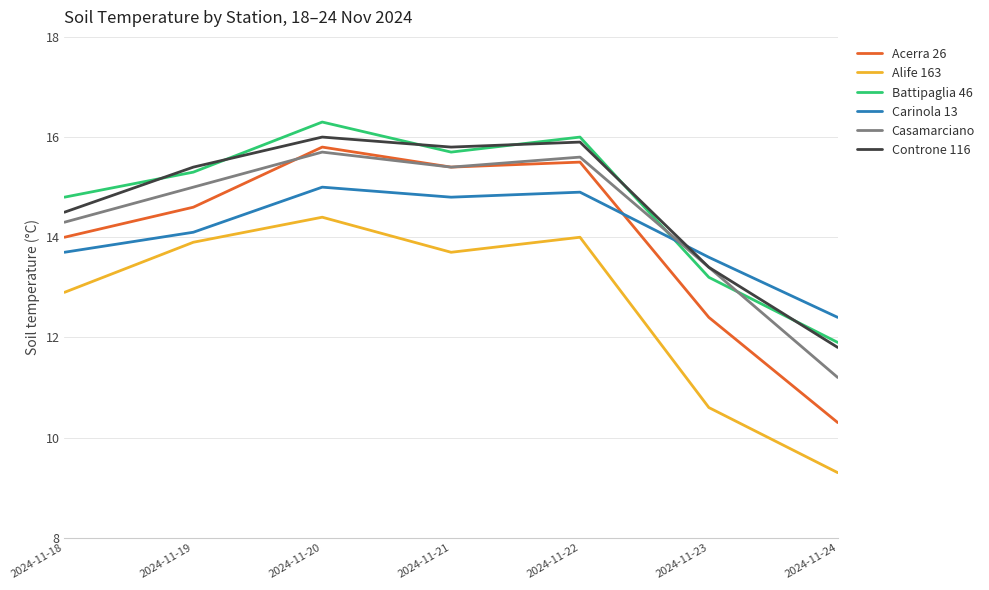

Reading left to right, transcribe all the data shown in this chart.

Acerra 26: 2024-11-18=14.0	2024-11-19=14.6	2024-11-20=15.8	2024-11-21=15.4	2024-11-22=15.5	2024-11-23=12.4	2024-11-24=10.3
Alife 163: 2024-11-18=12.9	2024-11-19=13.9	2024-11-20=14.4	2024-11-21=13.7	2024-11-22=14.0	2024-11-23=10.6	2024-11-24=9.3
Battipaglia 46: 2024-11-18=14.8	2024-11-19=15.3	2024-11-20=16.3	2024-11-21=15.7	2024-11-22=16.0	2024-11-23=13.2	2024-11-24=11.9
Carinola 13: 2024-11-18=13.7	2024-11-19=14.1	2024-11-20=15.0	2024-11-21=14.8	2024-11-22=14.9	2024-11-23=13.6	2024-11-24=12.4
Casamarciano: 2024-11-18=14.3	2024-11-19=15.0	2024-11-20=15.7	2024-11-21=15.4	2024-11-22=15.6	2024-11-23=13.4	2024-11-24=11.2
Controne 116: 2024-11-18=14.5	2024-11-19=15.4	2024-11-20=16.0	2024-11-21=15.8	2024-11-22=15.9	2024-11-23=13.4	2024-11-24=11.8